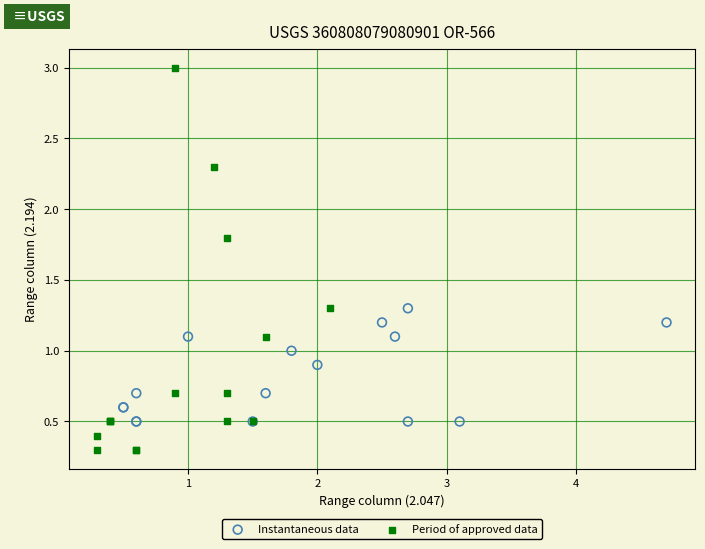

Which series reaches the minimum Y coordinate?

Period of approved data